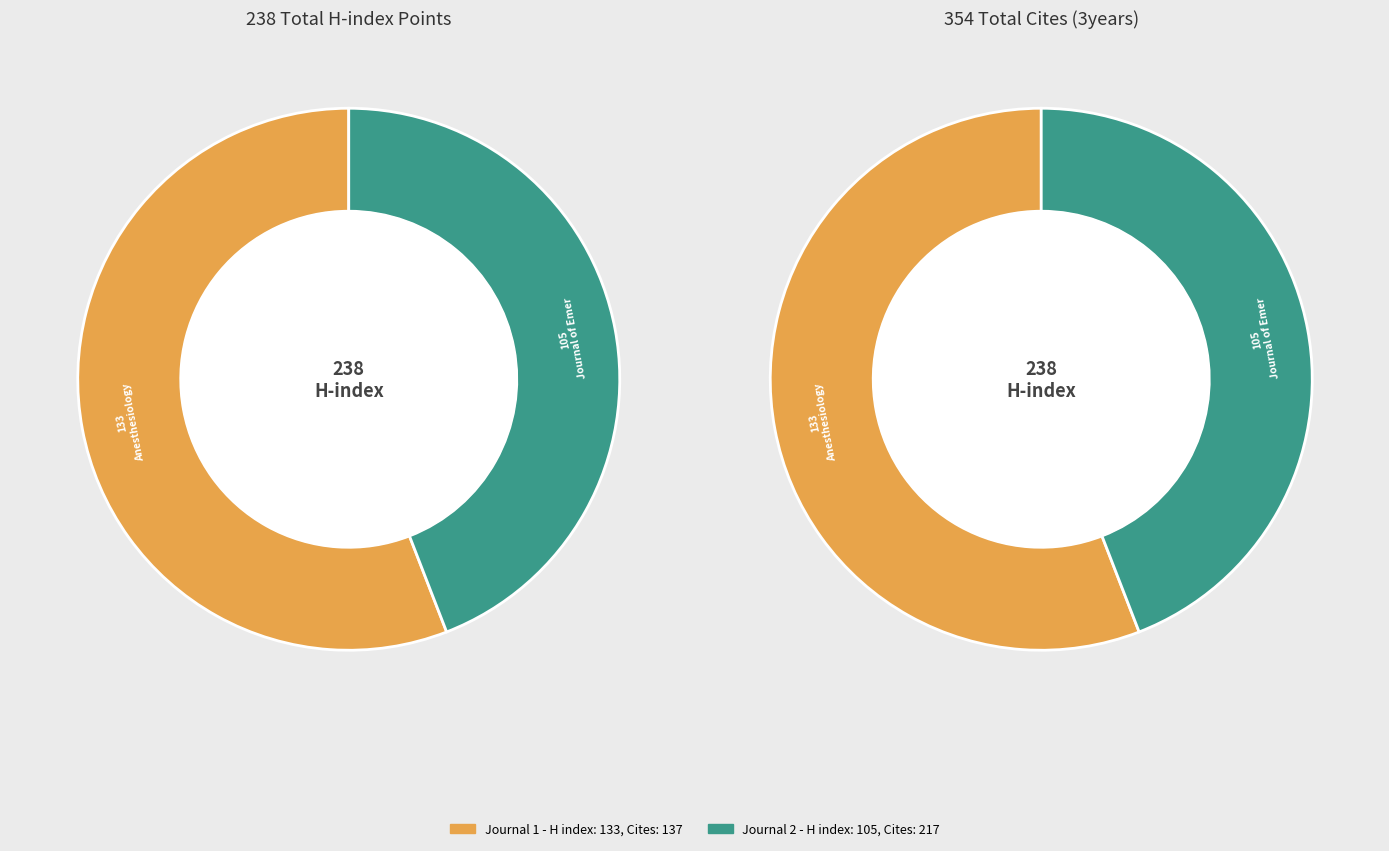

Count the number of slices in the pie.

2